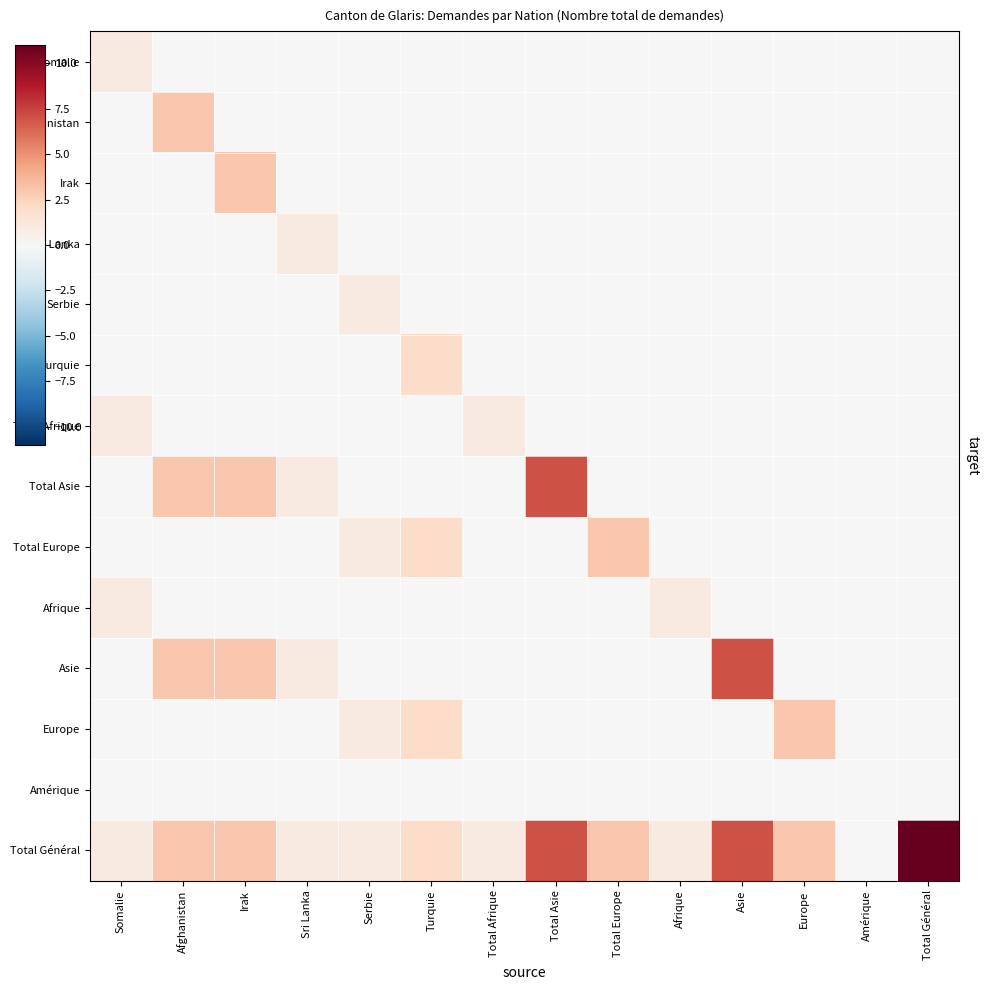

At how many categories does at least one series exceed 4?

3